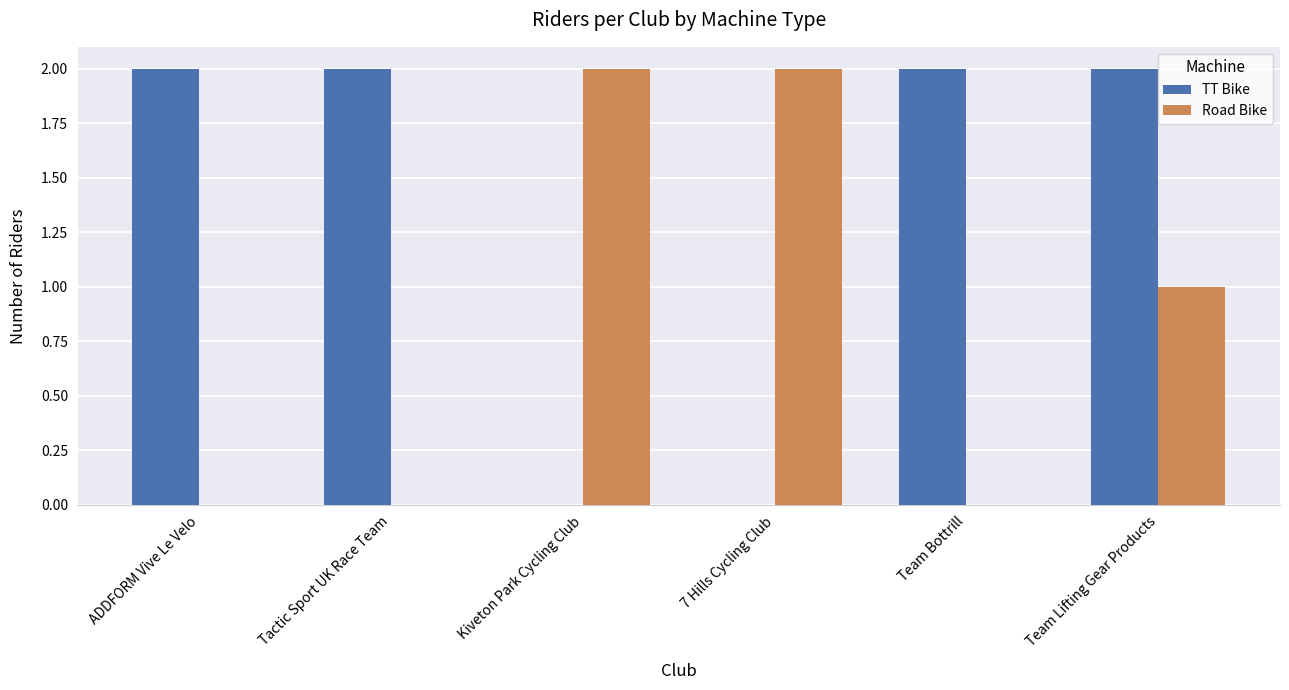

True or false: TT Bike has a value of 1 at Team Bottrill.

False